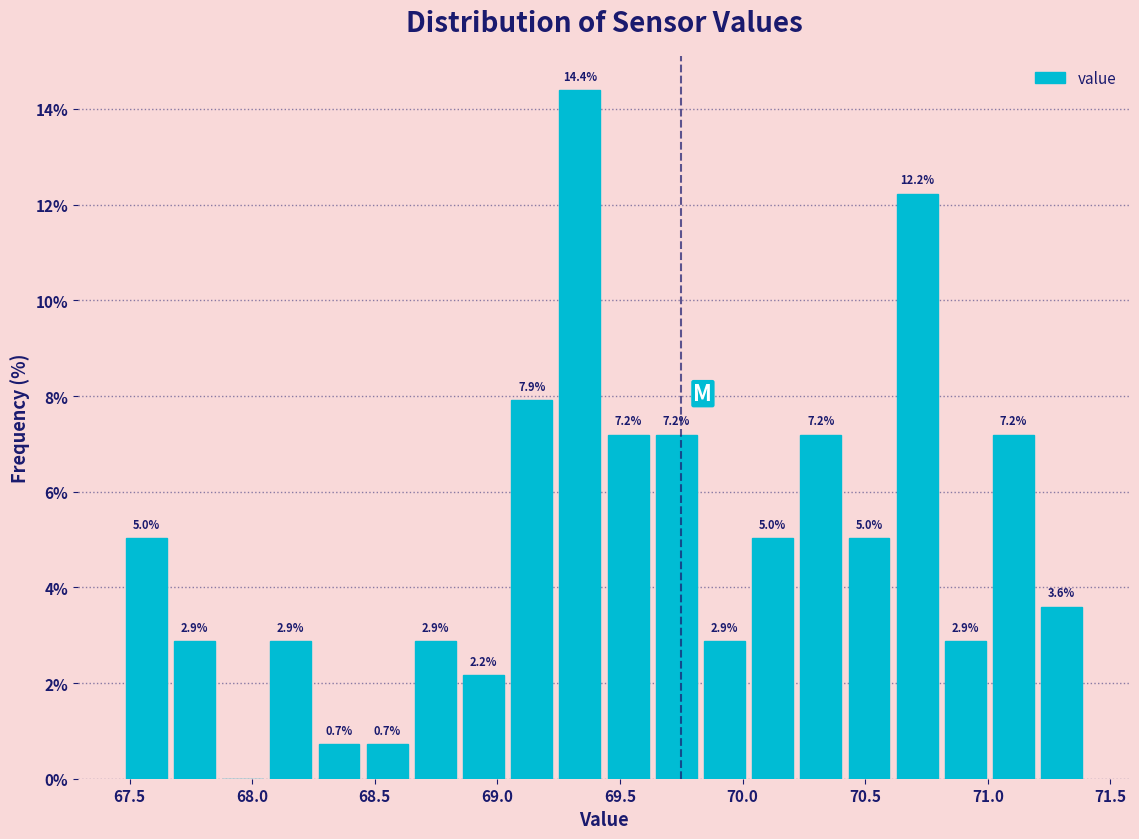

Around what value on the x-axis is the tallest bar? Give the approximate position of its centre, as read against the axis.

69.35